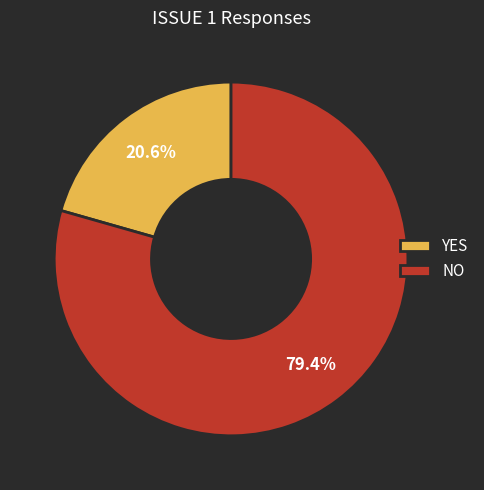

Which has a higher value, NO or YES?

NO